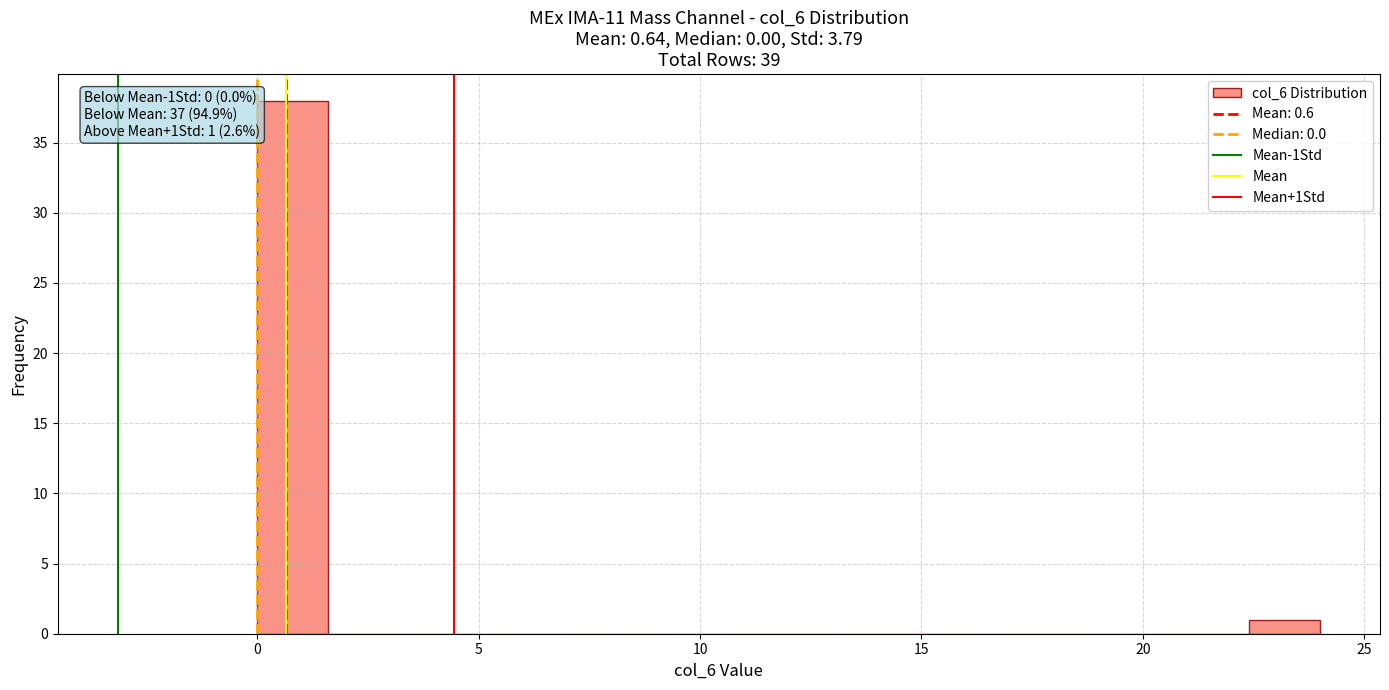

Around what value on the x-axis is the tallest bar? Give the approximate position of its centre, as read against the axis.

1.0